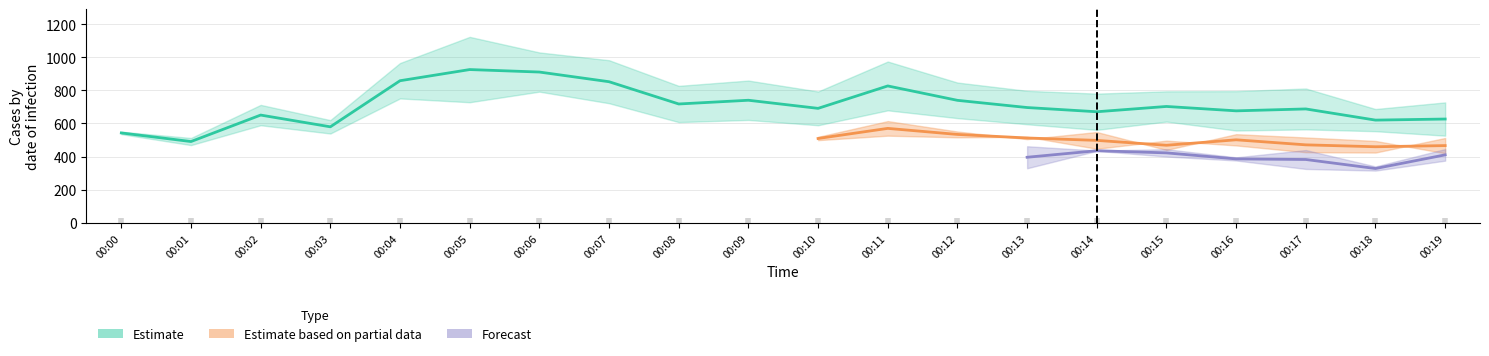

What is the difference between the highest and lowest values at 00:16?

419